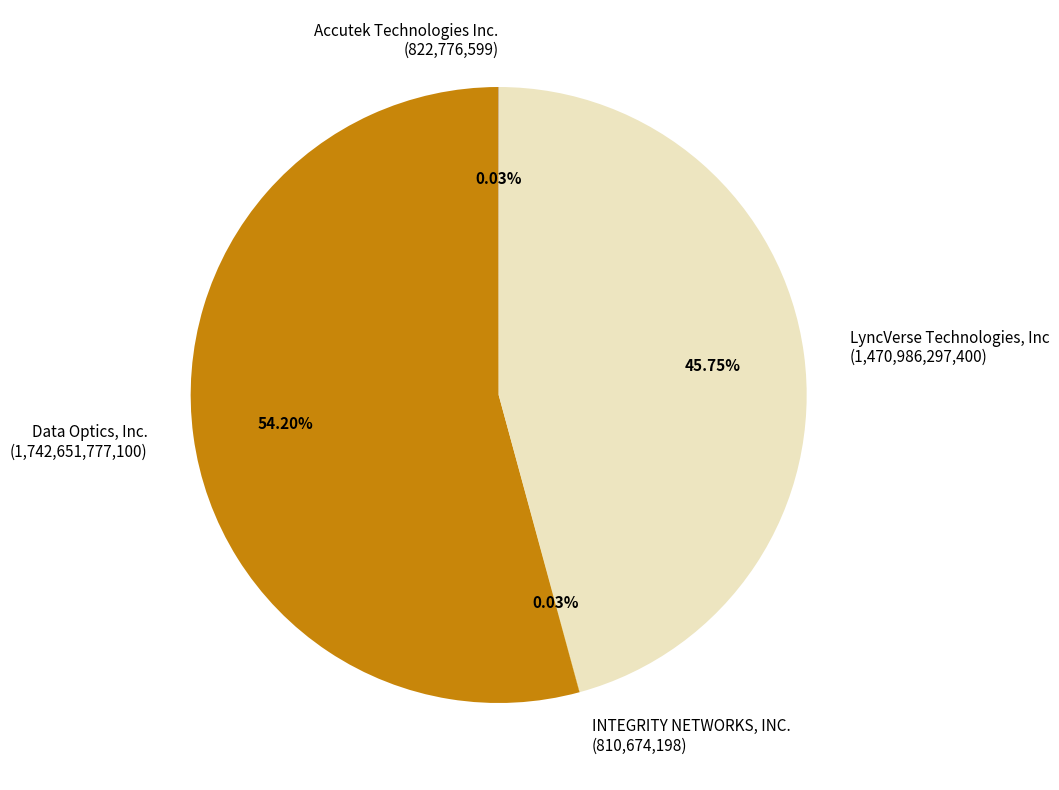

What is the largest slice in the pie chart?

Data Optics, Inc.